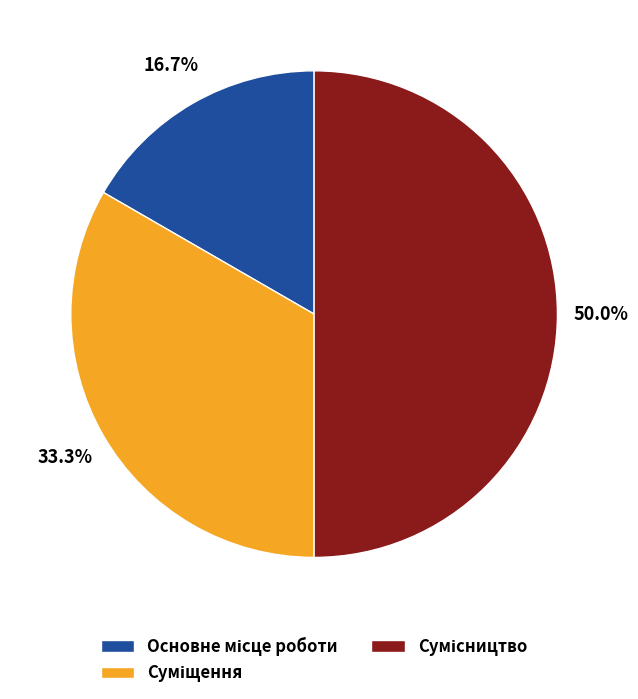

Does Суміщення account for over 50% of the chart?

No